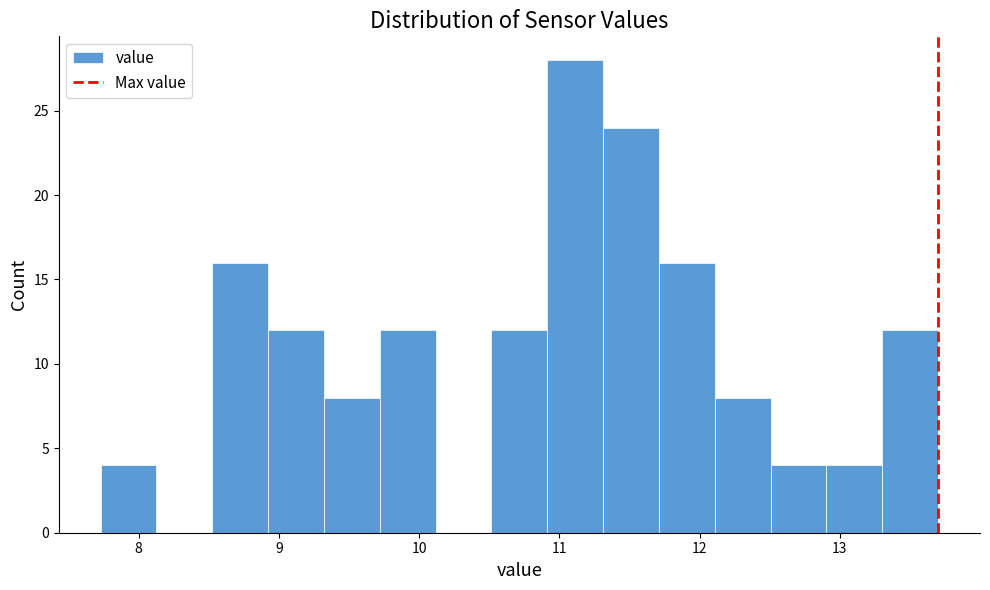

Read against the x-axis, roughly where is the centre of the tallest bar?

11.1